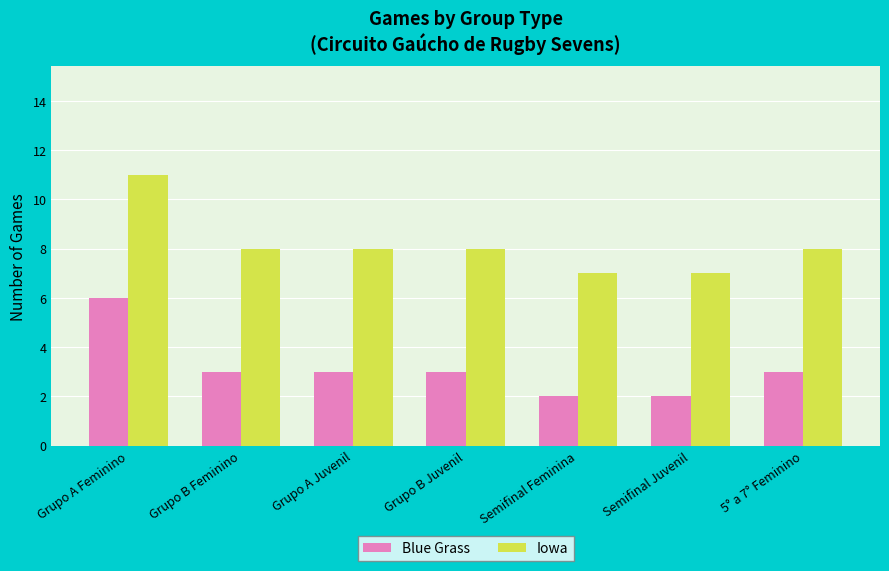

What is the sum of the Blue Grass values at 5° a 7° Feminino and Grupo B Feminino?

6